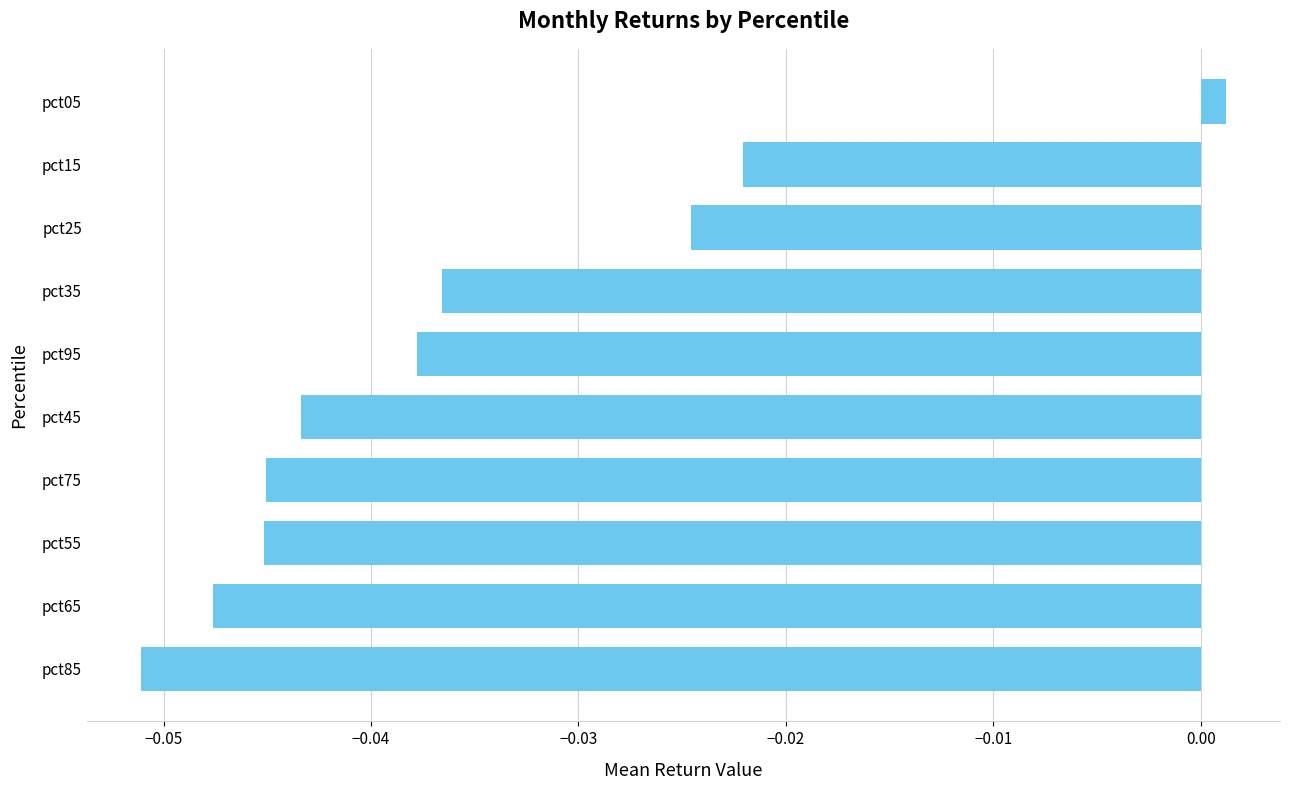

At which category does the chart reach its peak across all series?

pct05